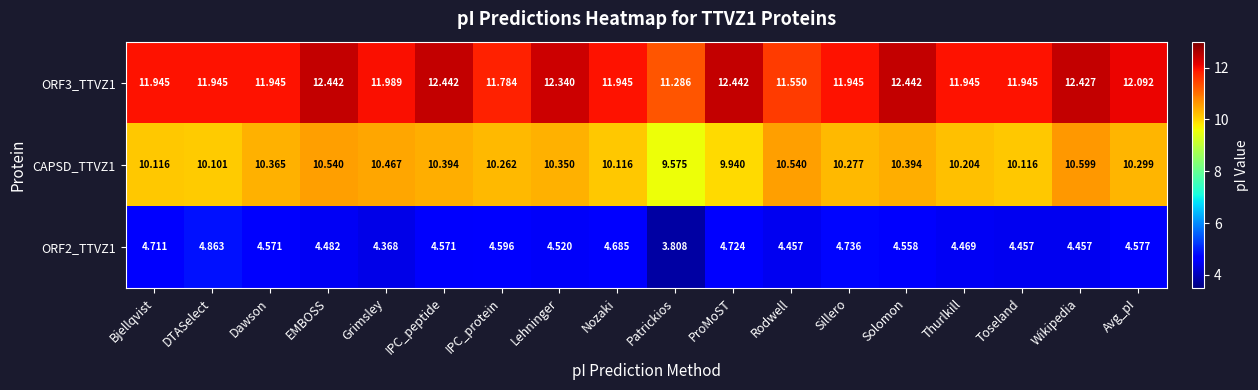

At which category is the sum across all series the highest?

Wikipedia